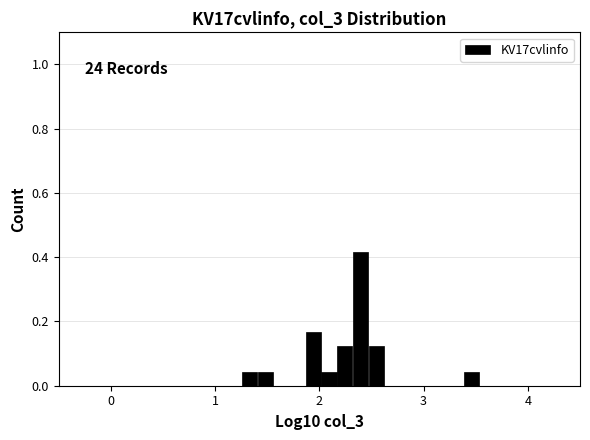

Around what value on the x-axis is the tallest bar? Give the approximate position of its centre, as read against the axis.

2.4